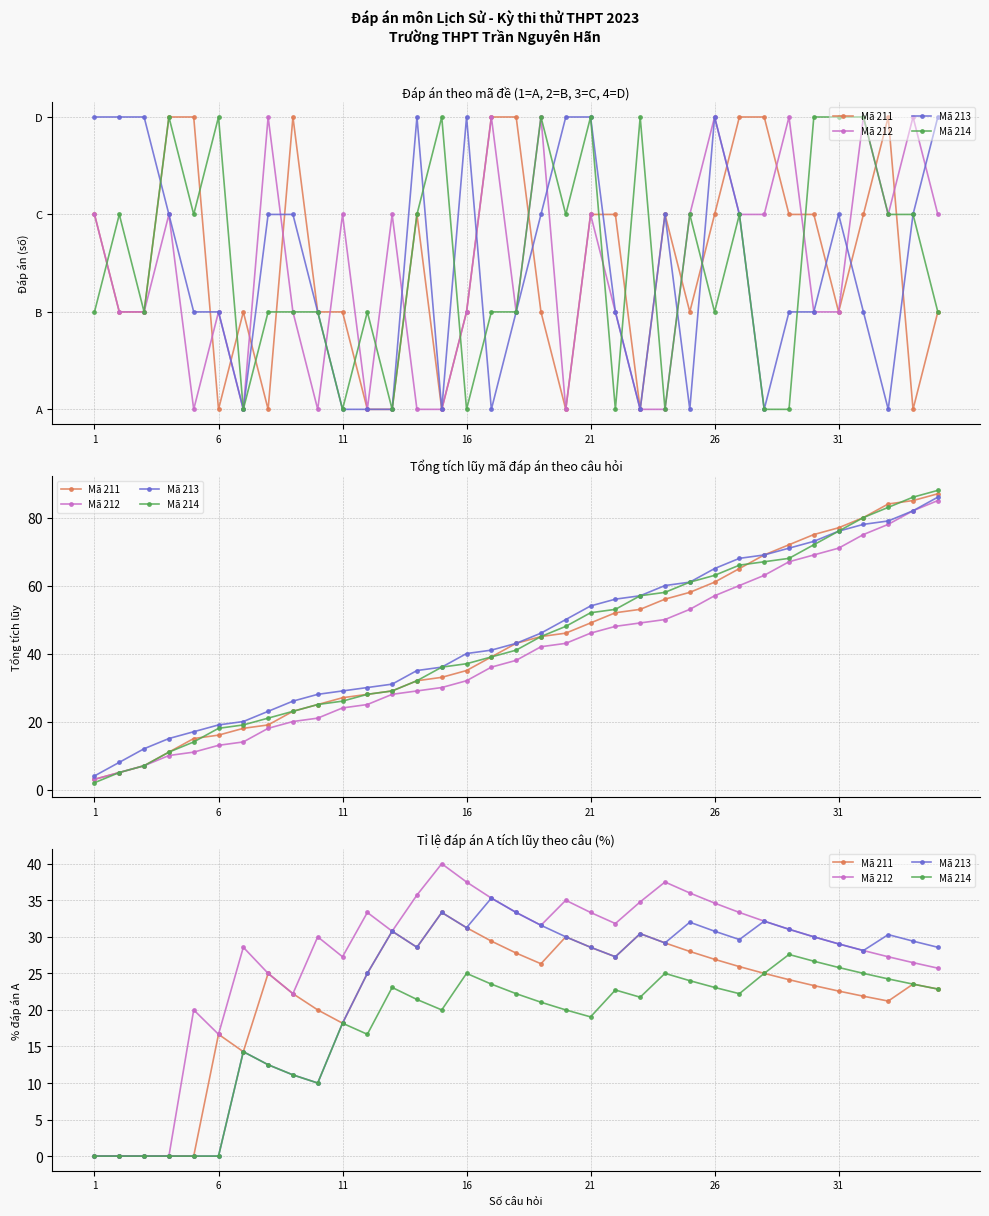

True or false: Mã 213 has more than 2 points higher than both neighbors.

True